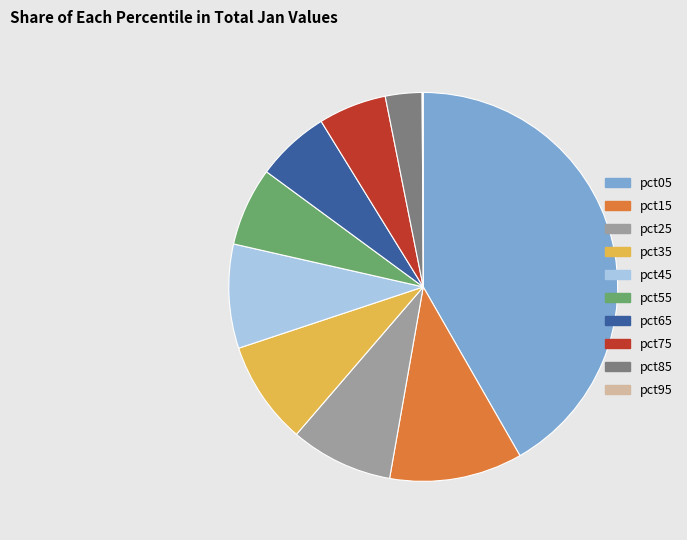

Is the sum of pct65 and pct55 greater than half?

No